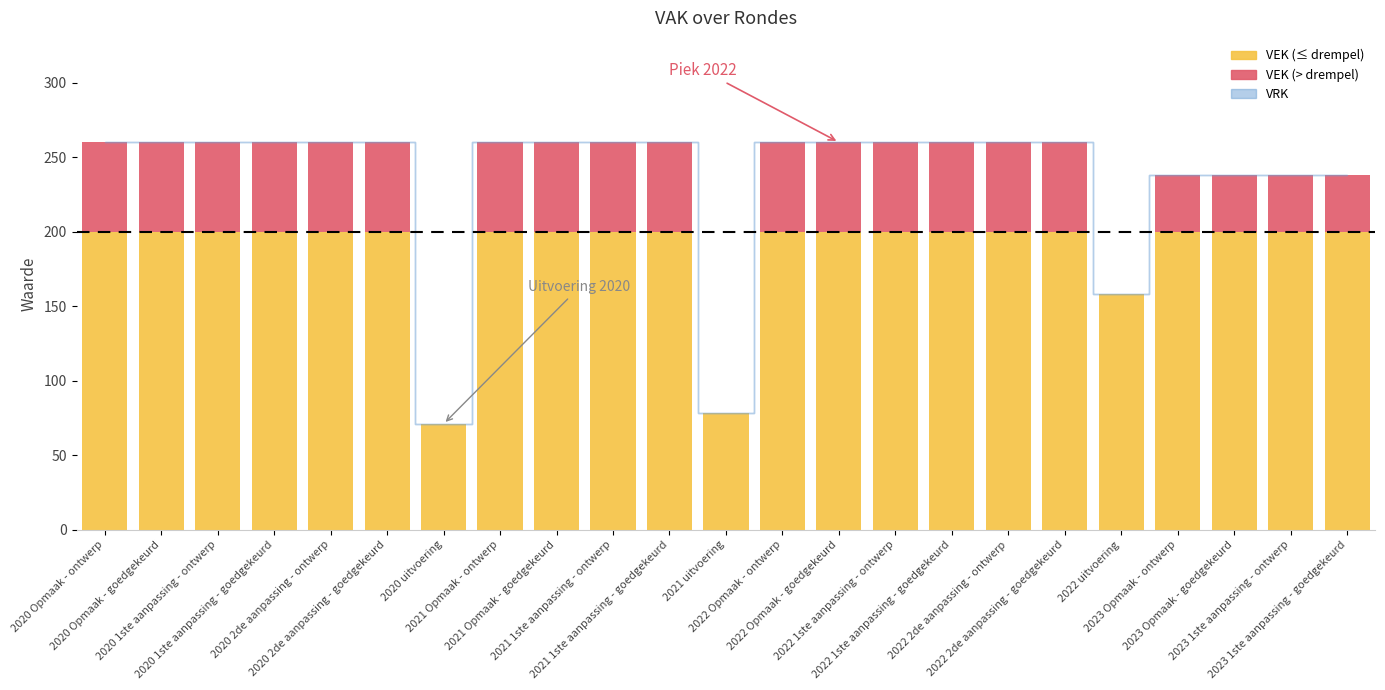

What is the sum of the VEK values at 2023 1ste aanpassing - goedgekeurd and 2020 uitvoering?

309